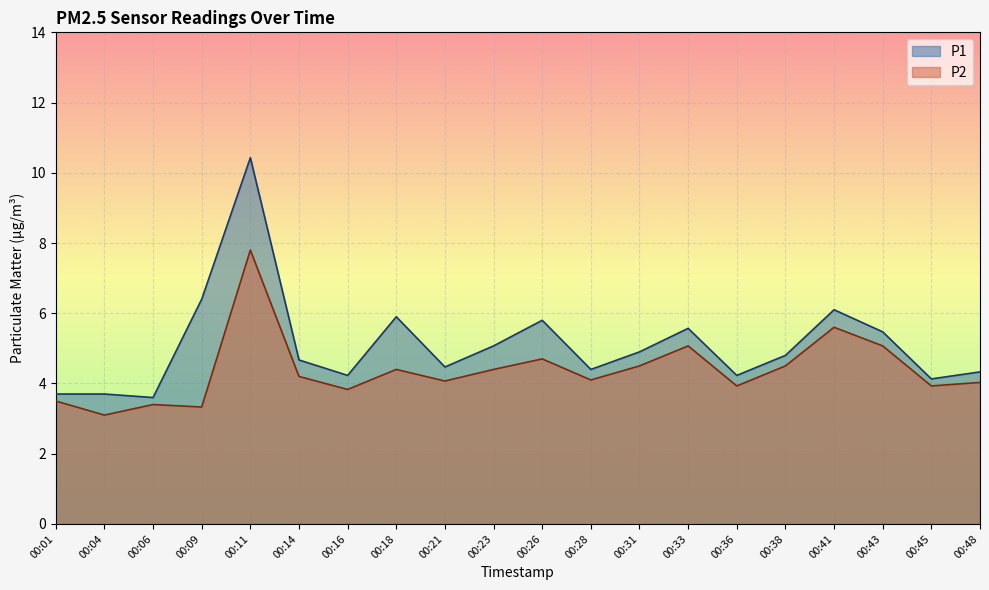

Reading left to right, transcribe all the data shown in this chart.

P1: 00:01=3.7	00:04=3.7	00:06=3.6	00:09=6.4	00:11=10.4	00:14=4.7	00:16=4.2	00:18=5.9	00:21=4.5	00:23=5.1	00:26=5.8	00:28=4.4	00:31=4.9	00:33=5.6	00:36=4.2	00:38=4.8	00:41=6.1	00:43=5.5	00:45=4.1	00:48=4.3
P2: 00:01=3.5	00:04=3.1	00:06=3.4	00:09=3.3	00:11=7.8	00:14=4.2	00:16=3.8	00:18=4.4	00:21=4.1	00:23=4.4	00:26=4.7	00:28=4.1	00:31=4.5	00:33=5.1	00:36=3.9	00:38=4.5	00:41=5.6	00:43=5.1	00:45=3.9	00:48=4.0